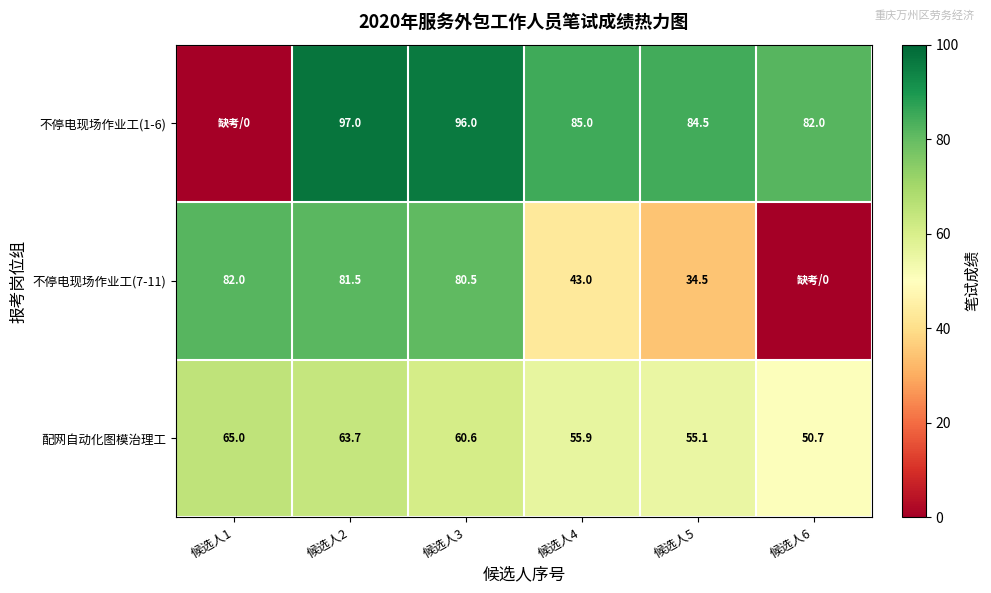

How many values in the 配网自动化图模治理工 series are below 60?

3